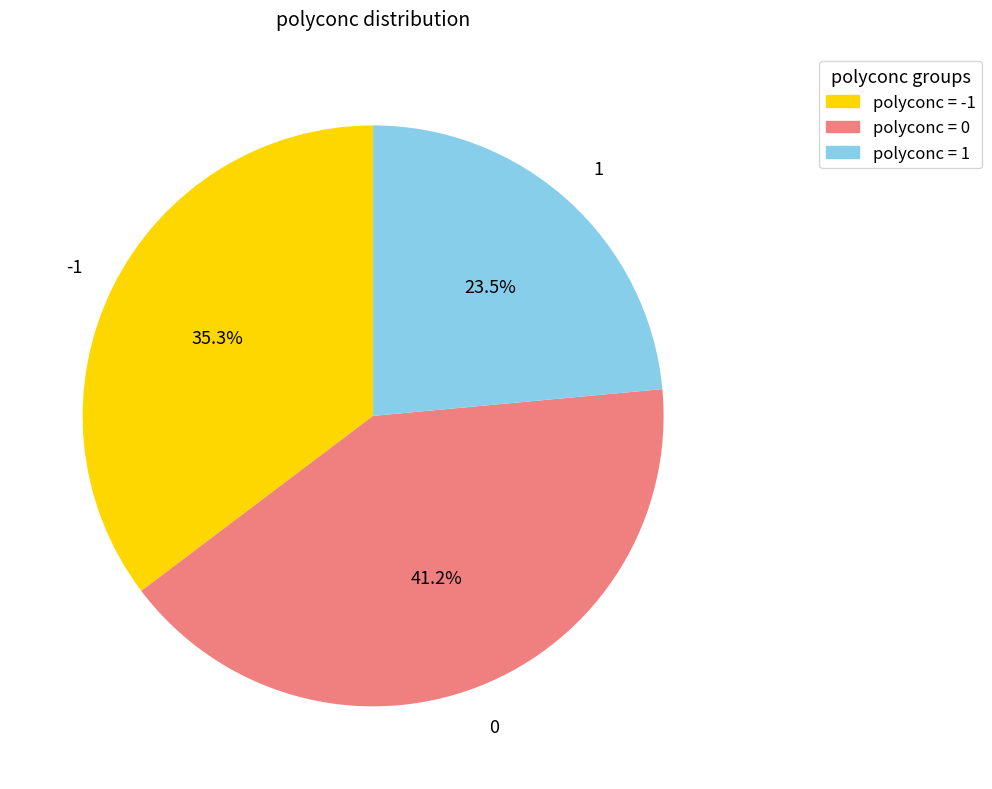

Combined, do polyconc = 1 and polyconc = -1 account for over 50%?

Yes